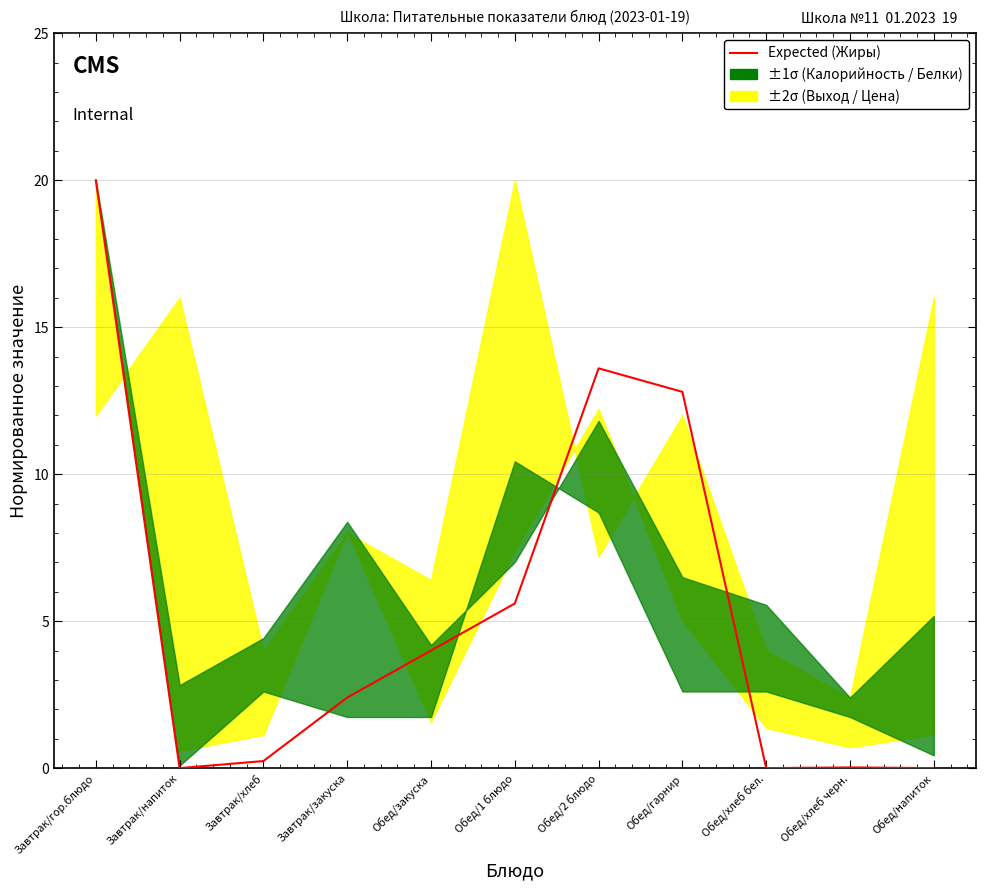

The chart shows a value of 1.6 at Завтрак/закуска. True or false?

False